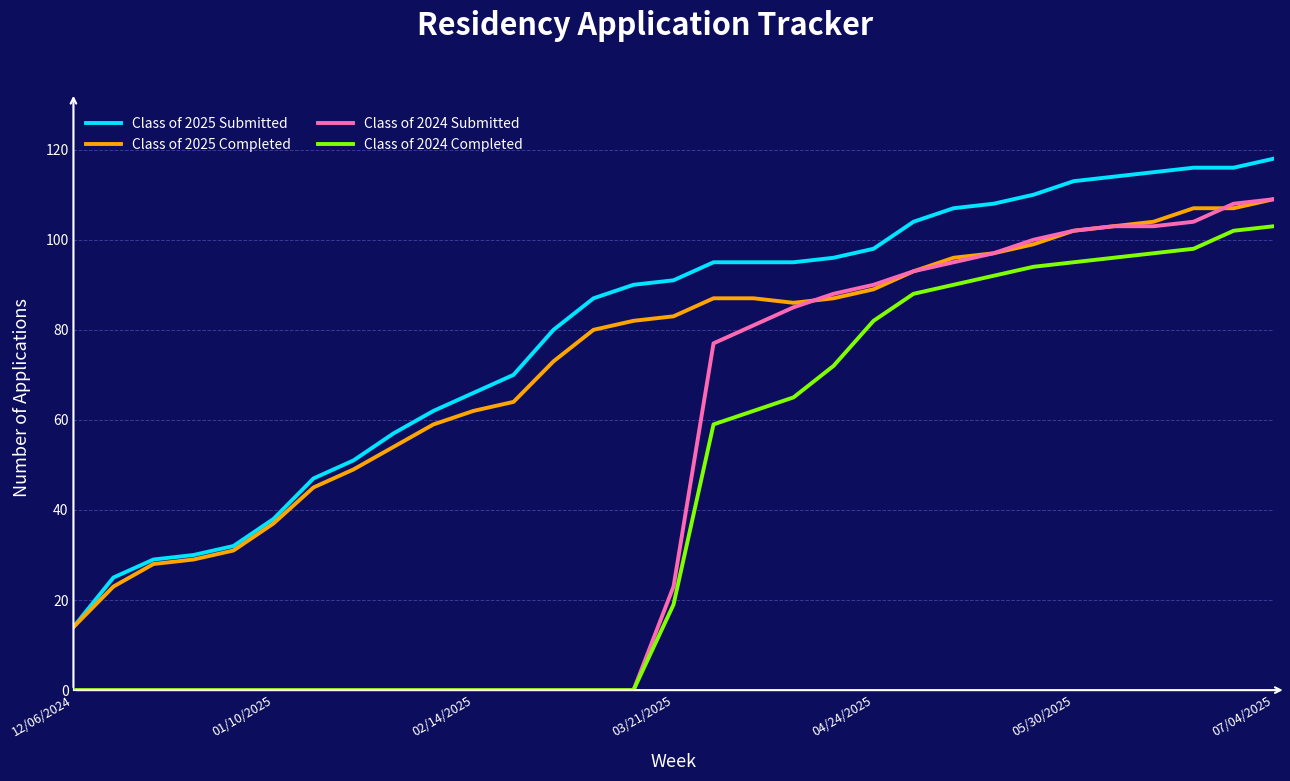

What is the highest value of the Class of 2024 Completed series?

103